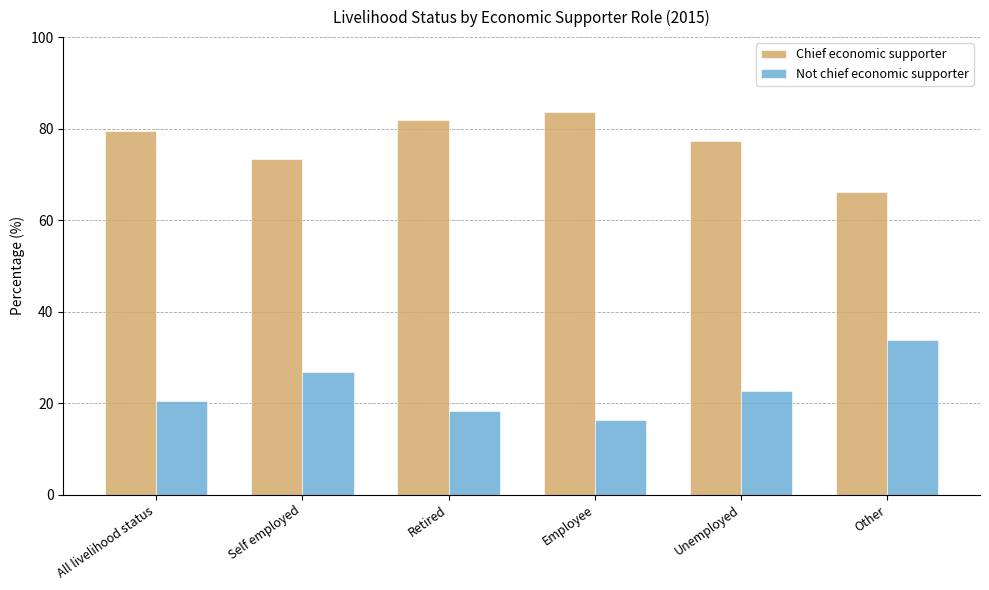

What is the difference between the second highest and second lowest values in the Not chief economic supporter series?

8.5